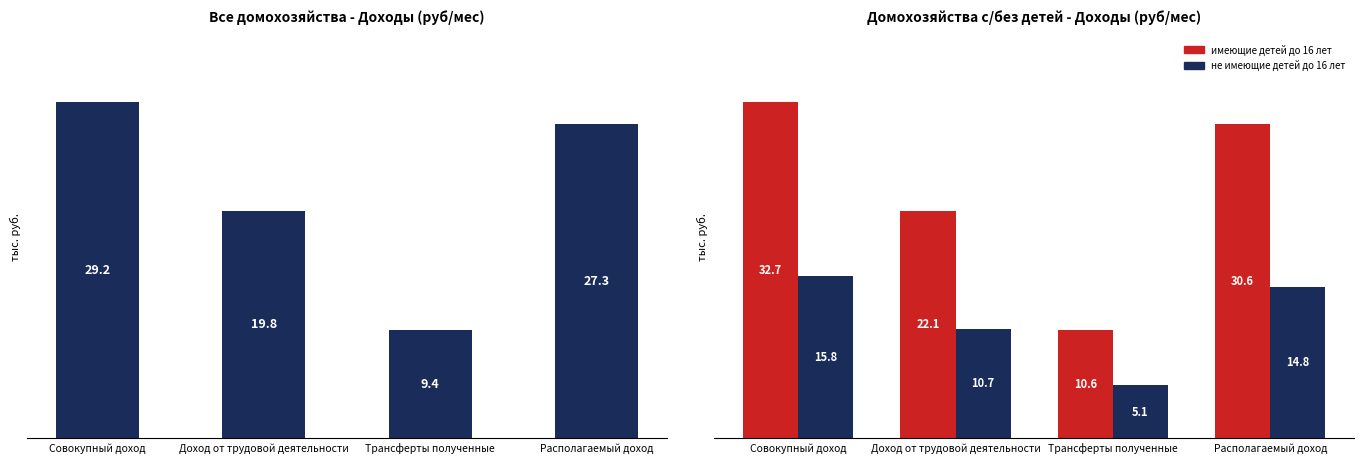

What is the difference between the maximum and second lowest values in the Все домохозяйства series?

9431.6